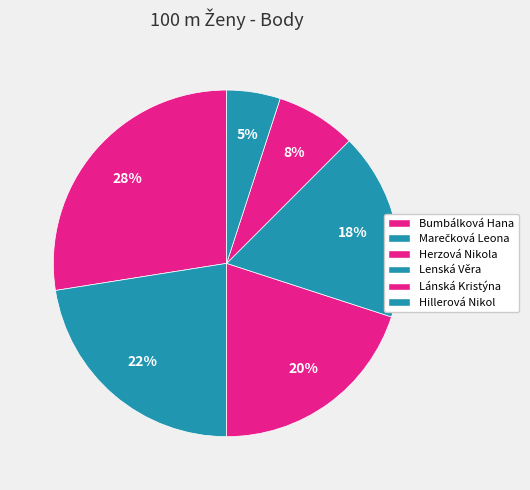

To the nearest percent, what is the difference between the Lánská Kristýna and Bumbálková Hana slice percentages?

20%